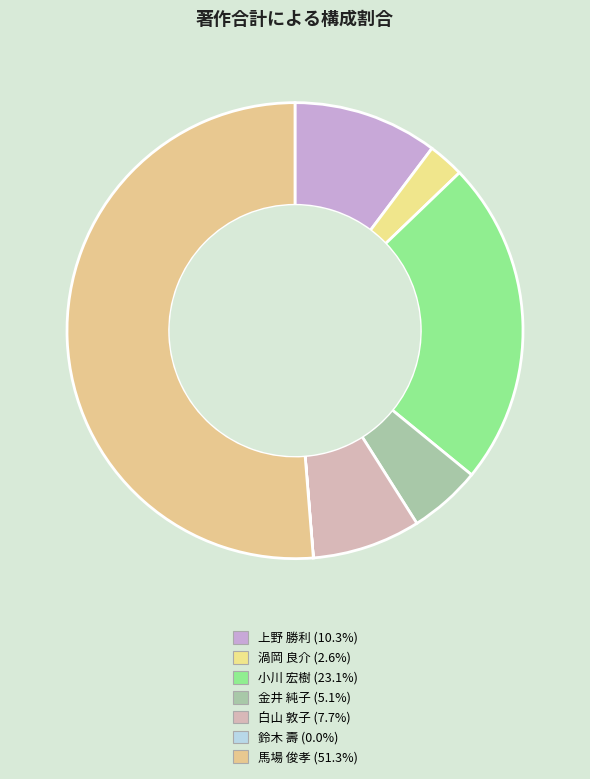

To the nearest percent, what is the difference between the largest and smallest slice percentages?

51%